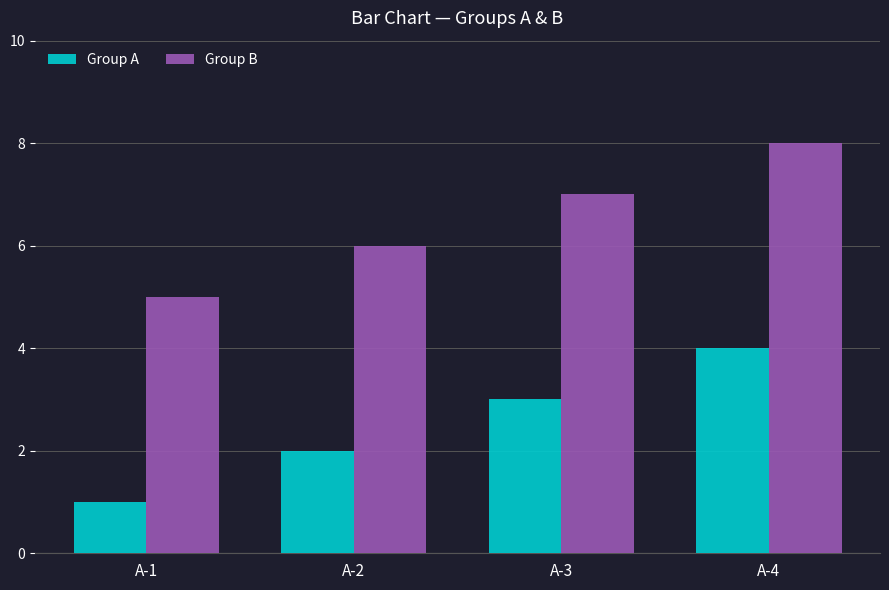

What is the maximum value for Group A?

4